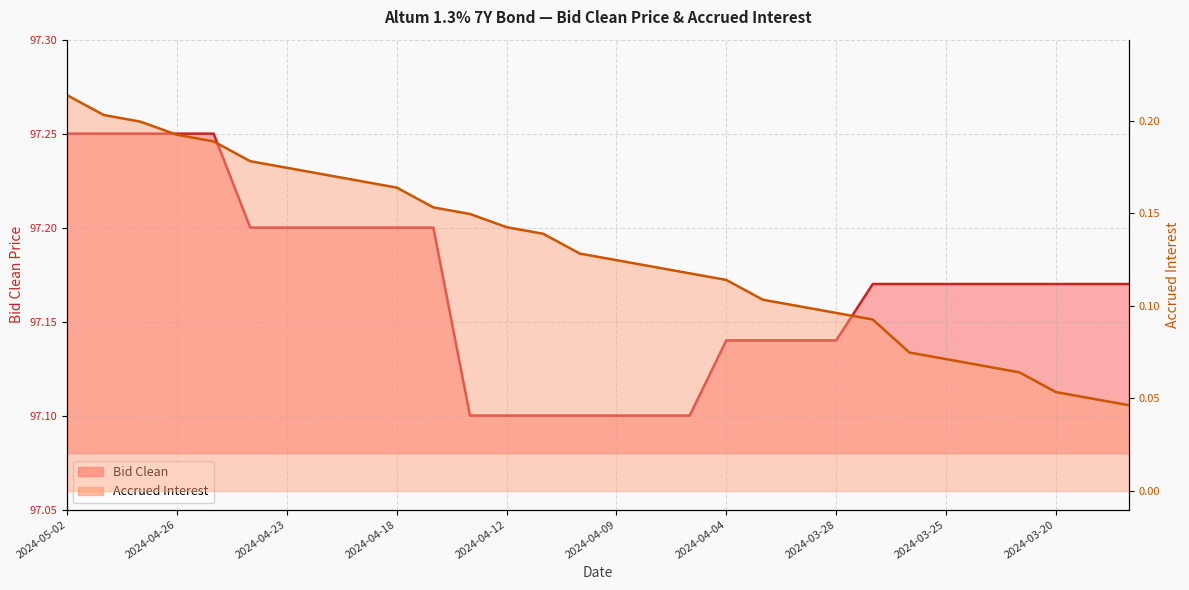

Rank the series by their maximum value, from highest to lowest.

Bid Clean, Accrued Interest